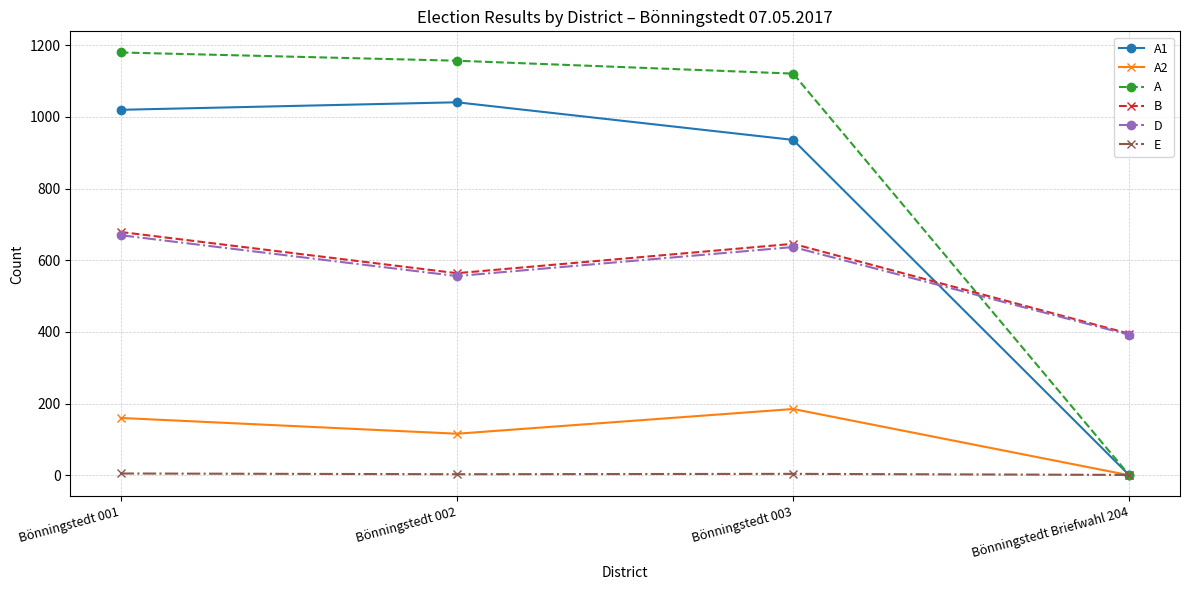

What is the total value across all series at Bönningstedt Briefwahl 204?

788